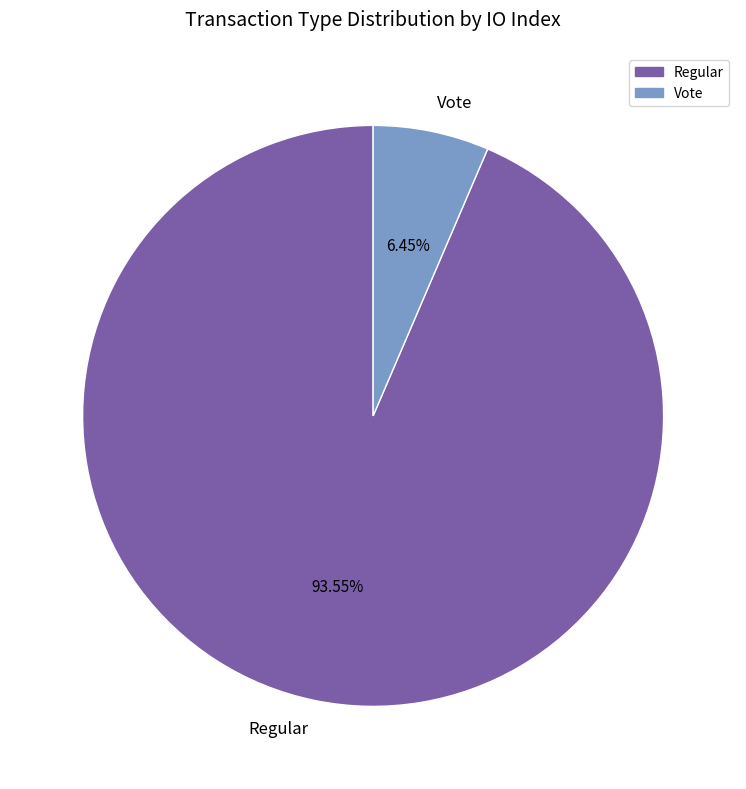

Count the number of slices in the pie.

2